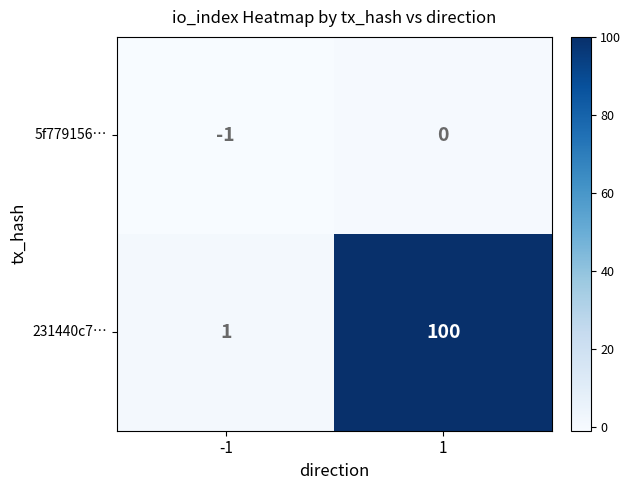

At how many categories does at least one series exceed 67?

1